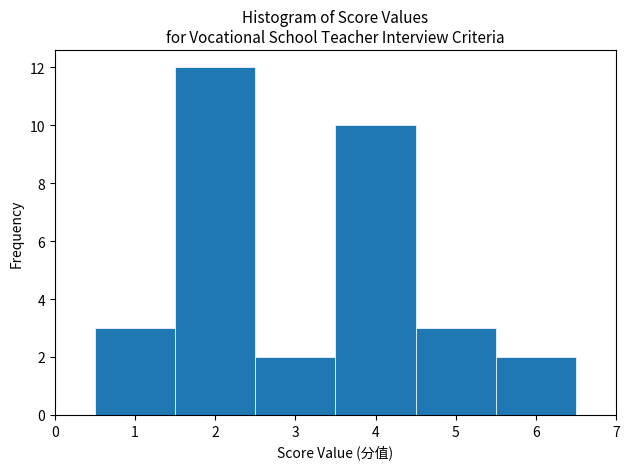

Which range on the x-axis has the tallest bar?

1.5 to 2.5